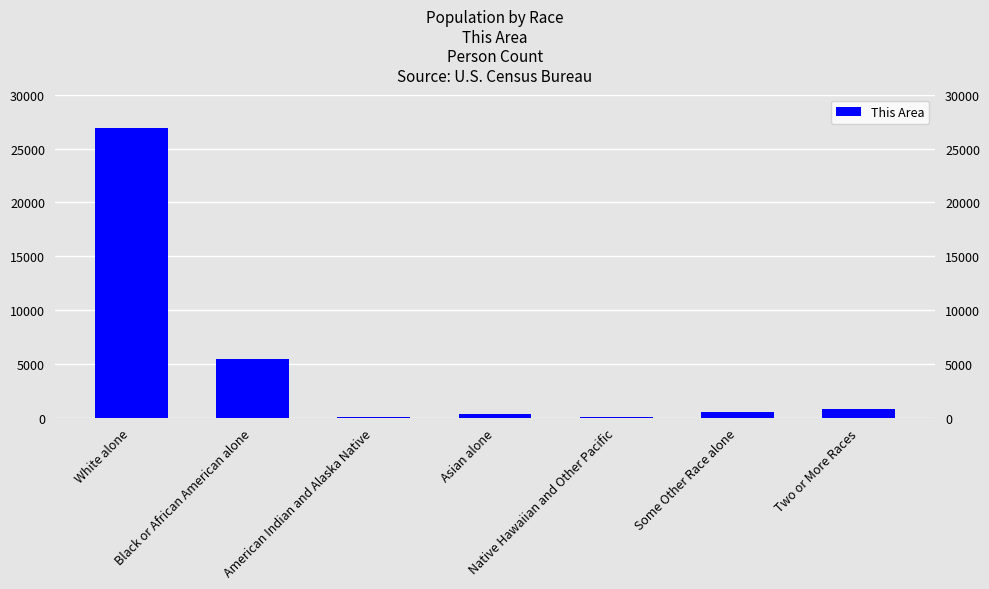

What is the sum of the values at Asian alone and Black or African American alone?

5787